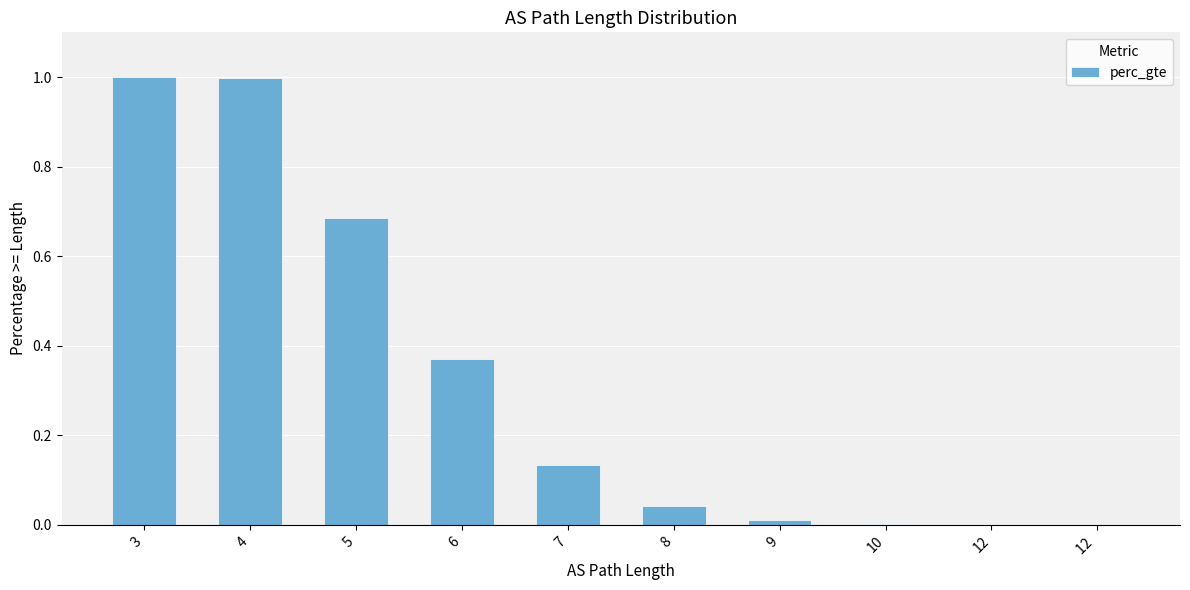

What is the change in value from 5 to 8?

-0.6